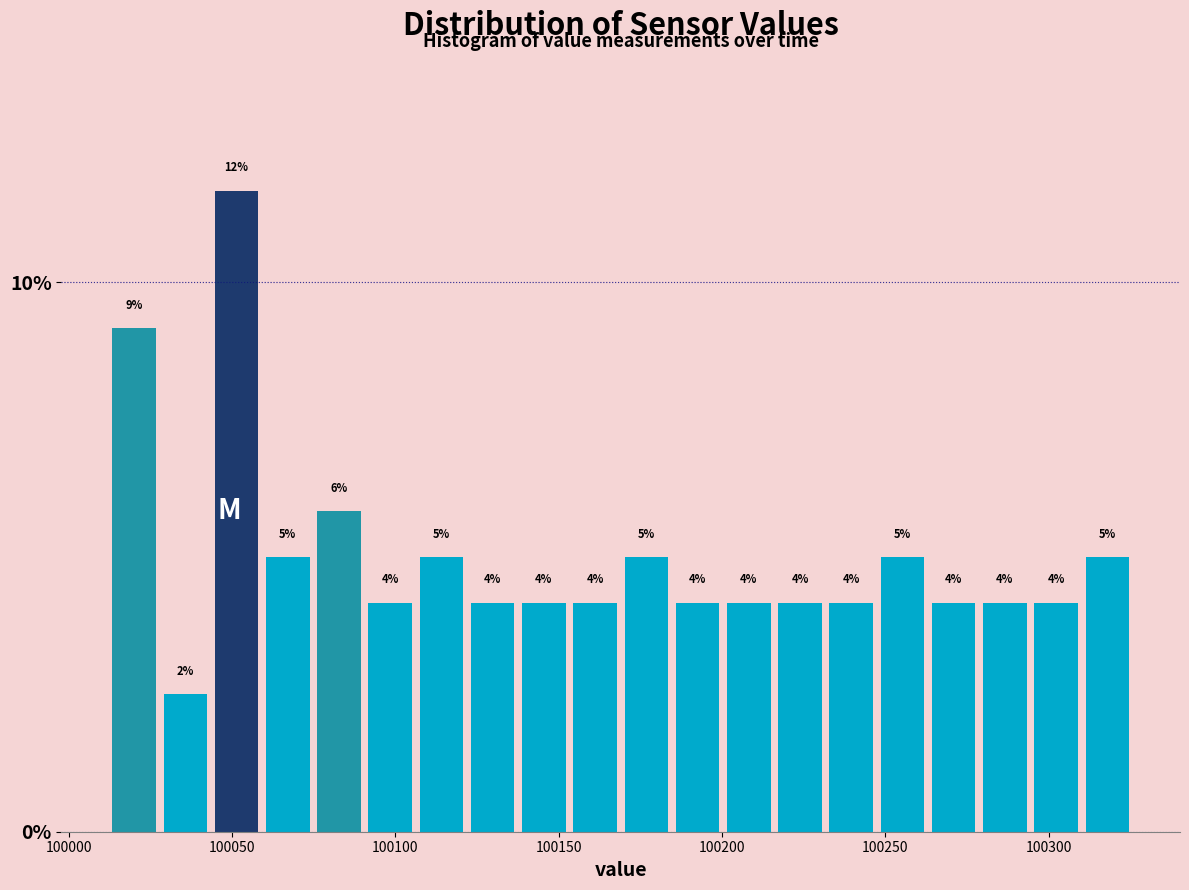

Around what value on the x-axis is the tallest bar? Give the approximate position of its centre, as read against the axis.

100050